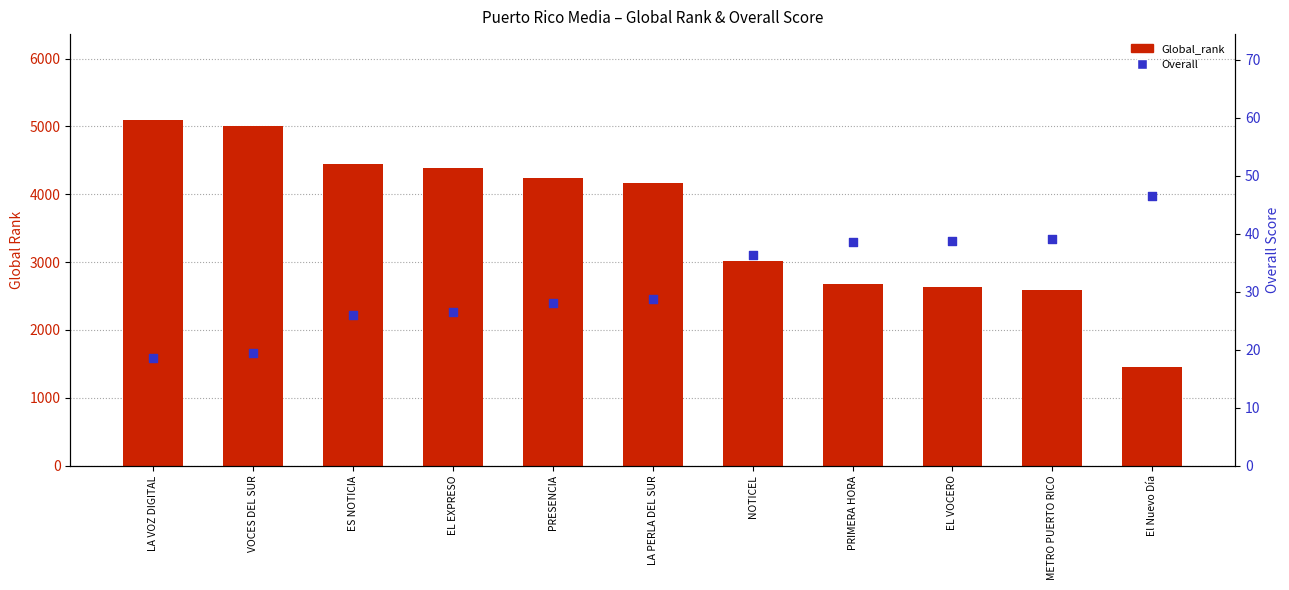

Which series reaches the minimum Y coordinate?

Overall